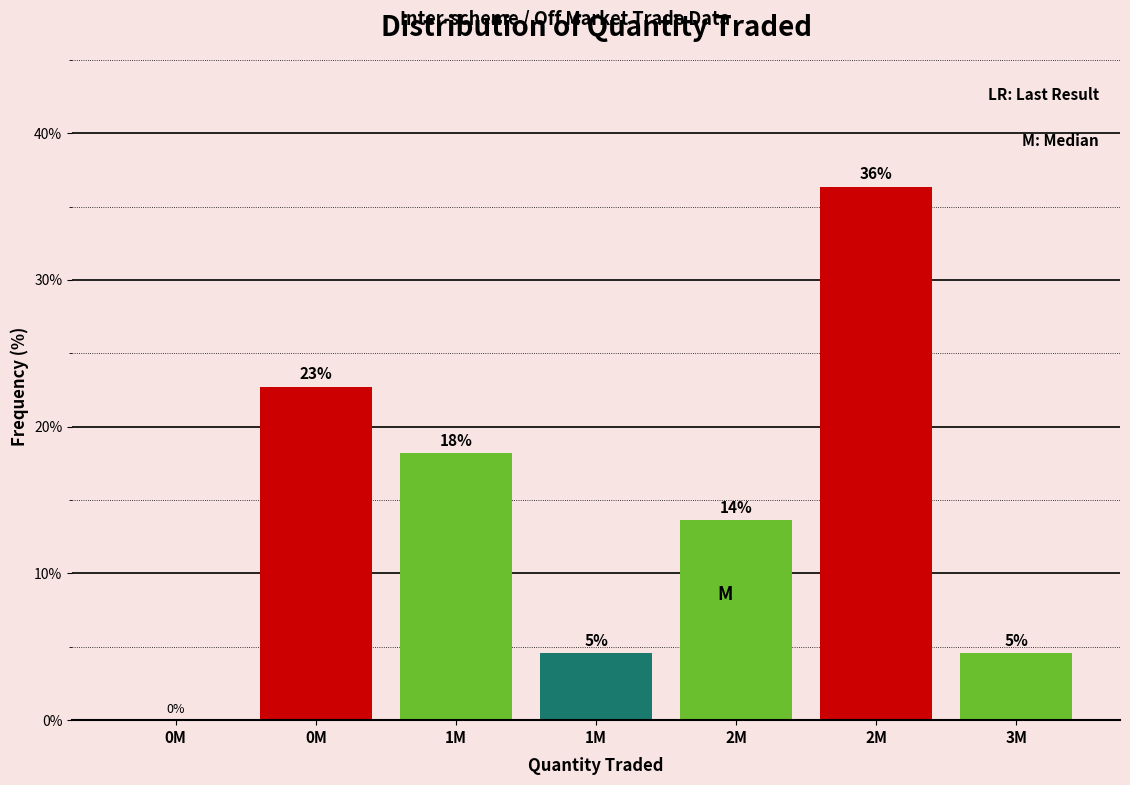

Are the bars horizontal?

No